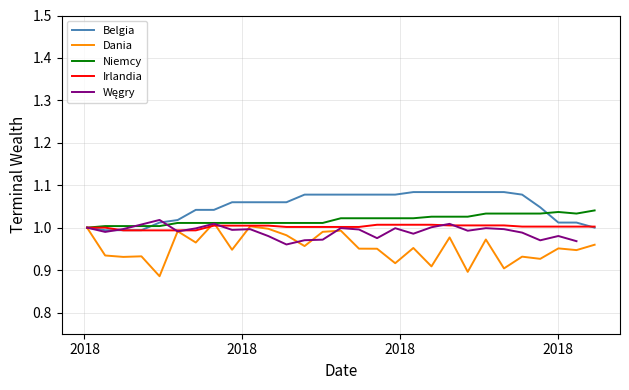

At which category does Dania reach its first local valley?

2018